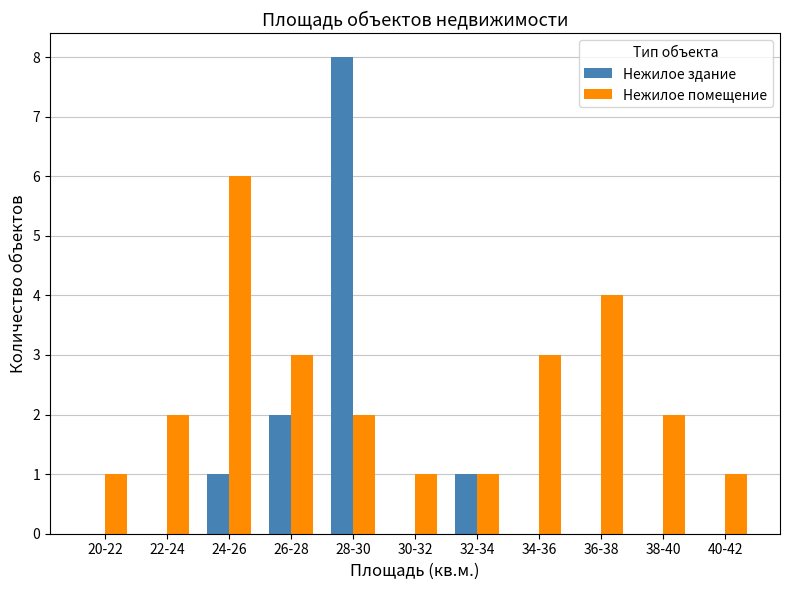

The value of Нежилое здание at 28-30 is 5. True or false?

False